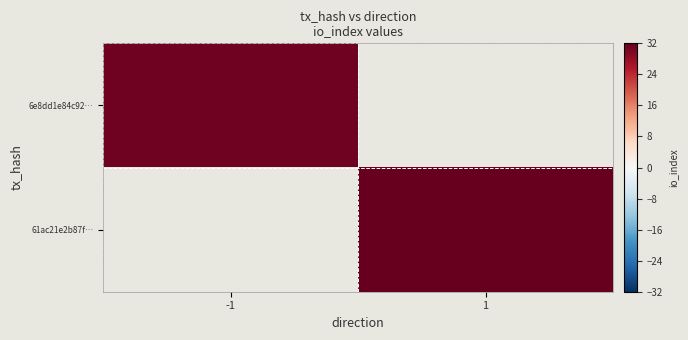

What is the minimum value shown in the chart?

31.0